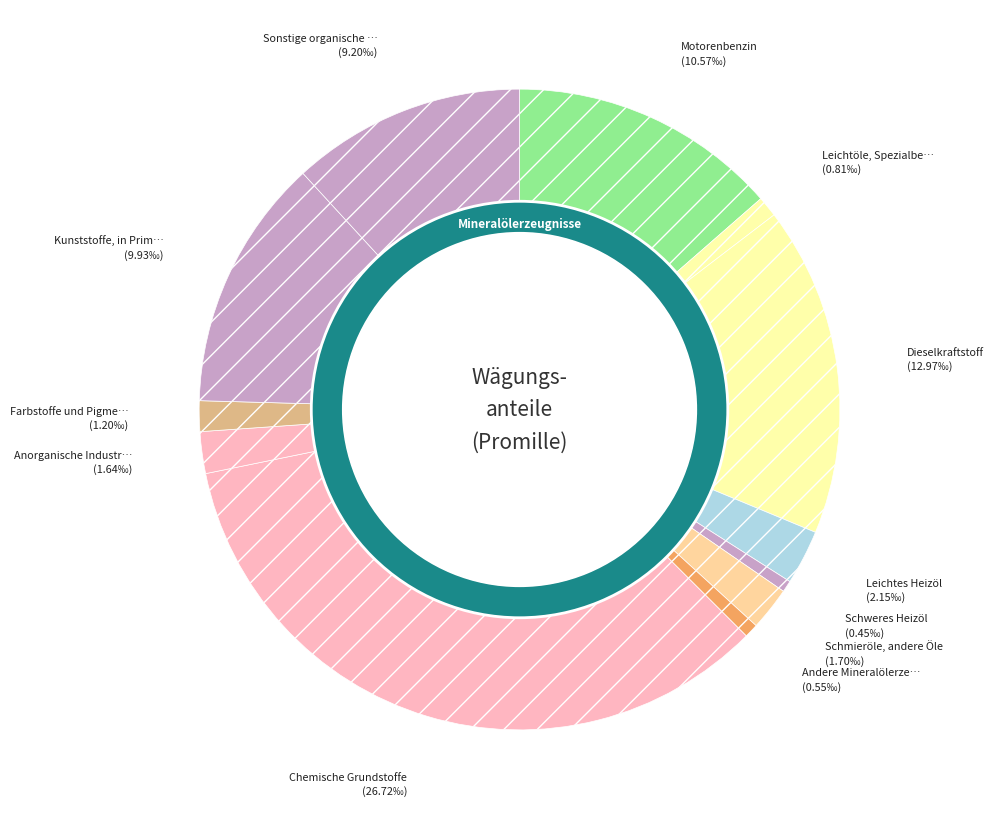

How many segments does this pie chart have?

12